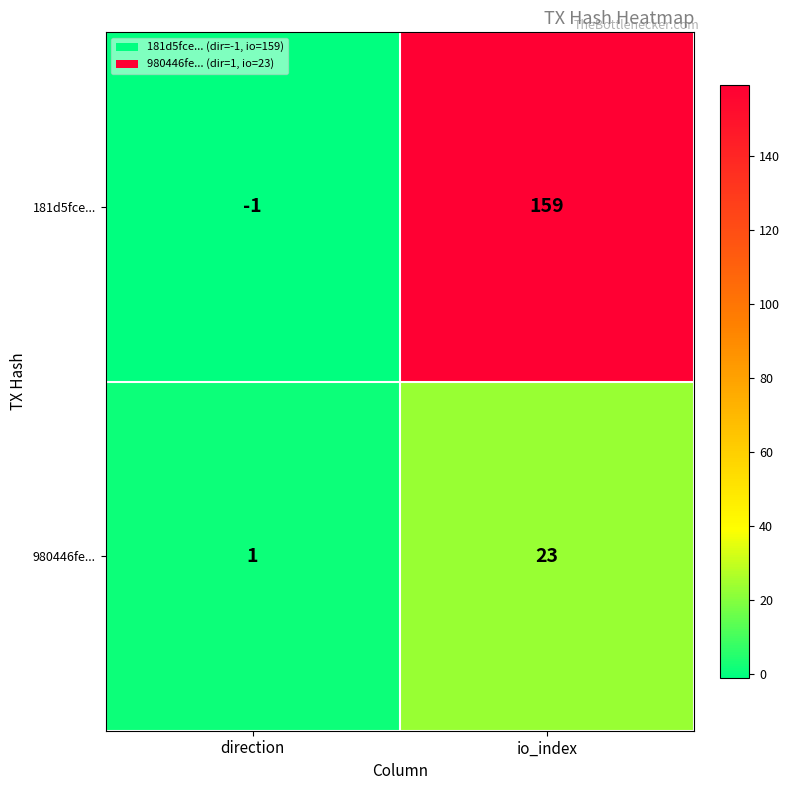

Reading right to left, transcribe all the data shown in this chart.

181d5fce...: 159	-1
980446fe...: 23	1